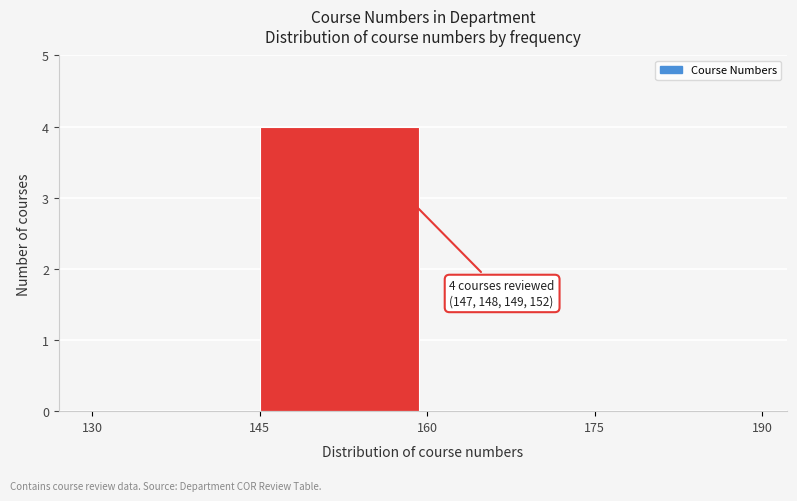

Over which range of the x-axis is the bar tallest?

145 to 160